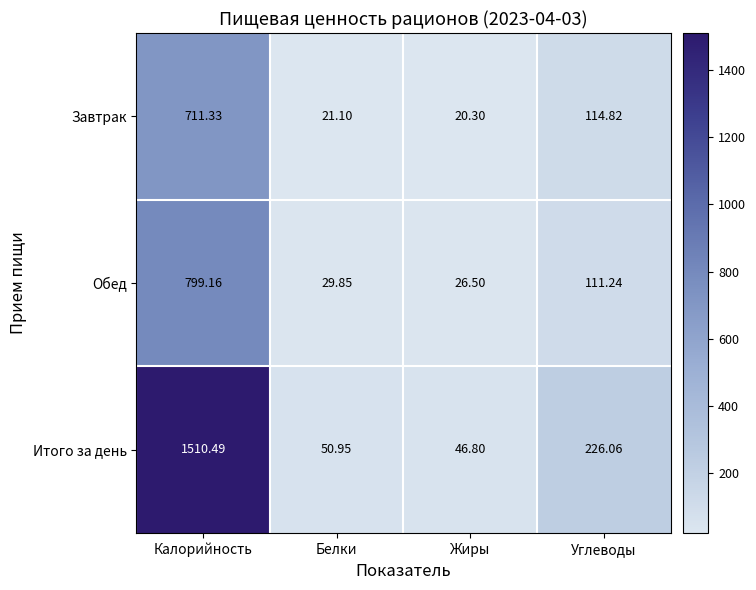

Which series changed the most between Белки and Жиры?

Итого за день